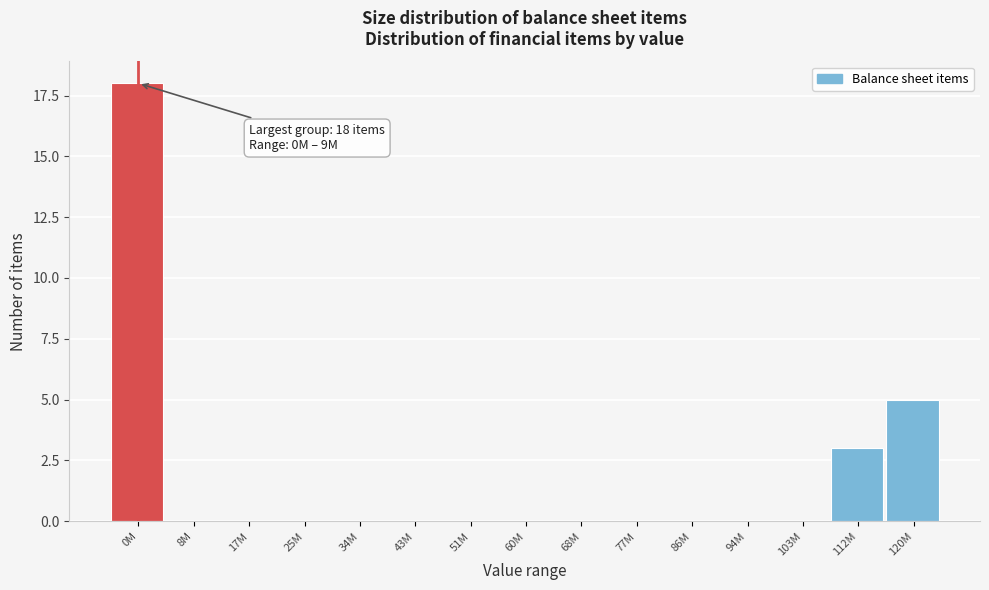

Reading left to right, what are all the values shown in this chart?

0M=18	8M=0	17M=0	25M=0	34M=0	43M=0	51M=0	60M=0	68M=0	77M=0	86M=0	94M=0	103M=0	112M=3	120M=5